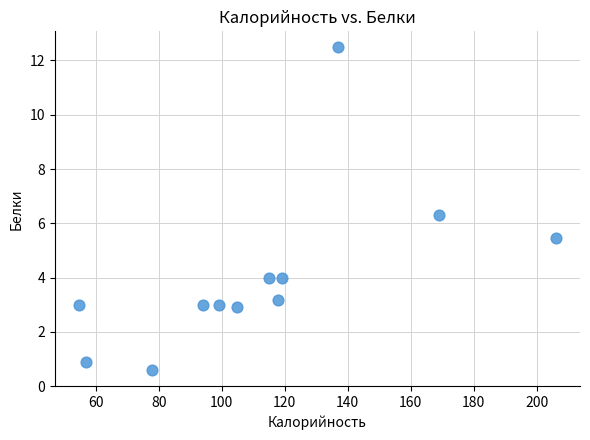

What is the average X value?

112.6